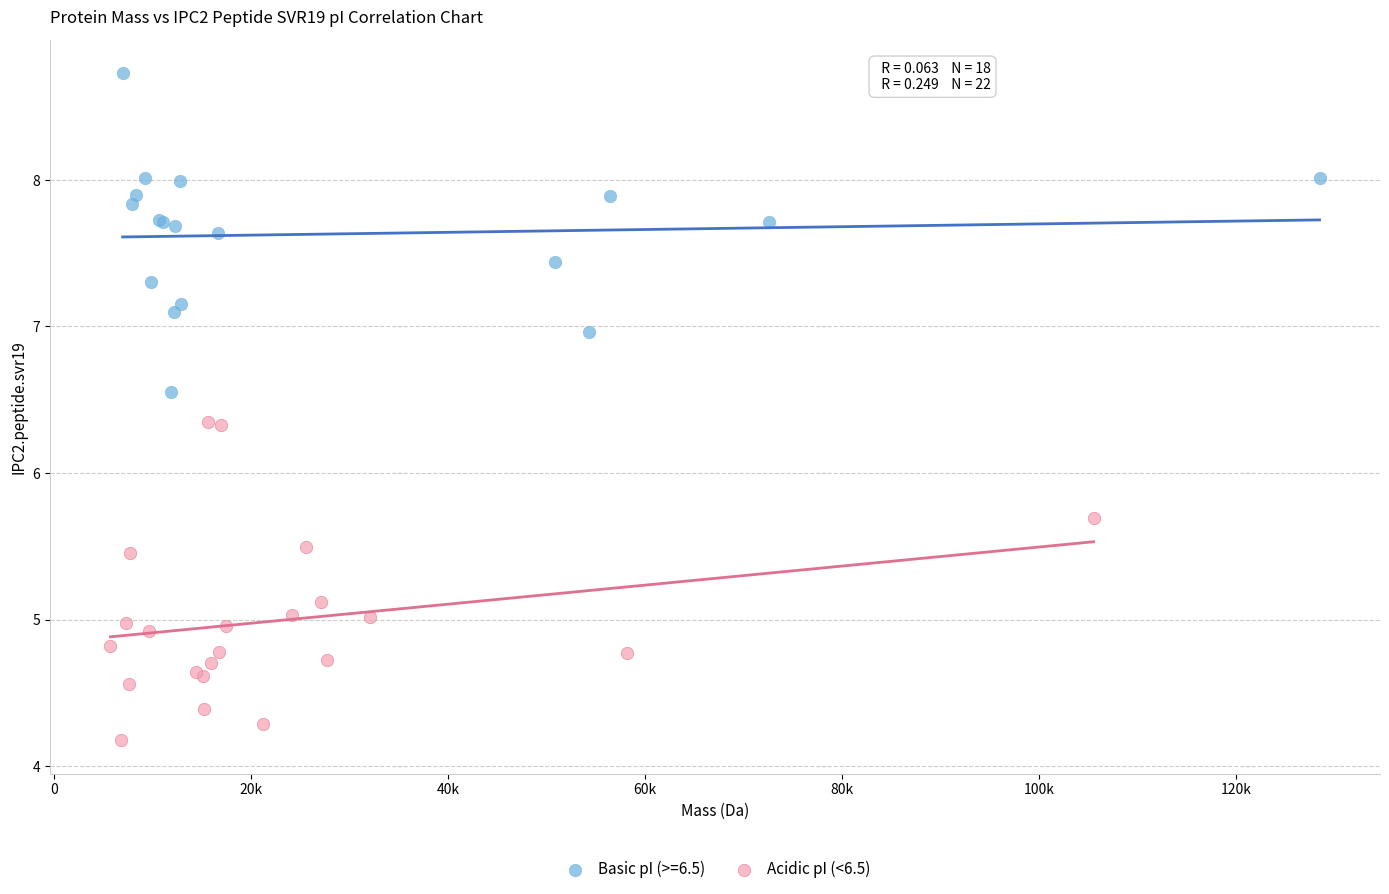

Which series contains the highest Y value?

Basic pI (>=6.5)